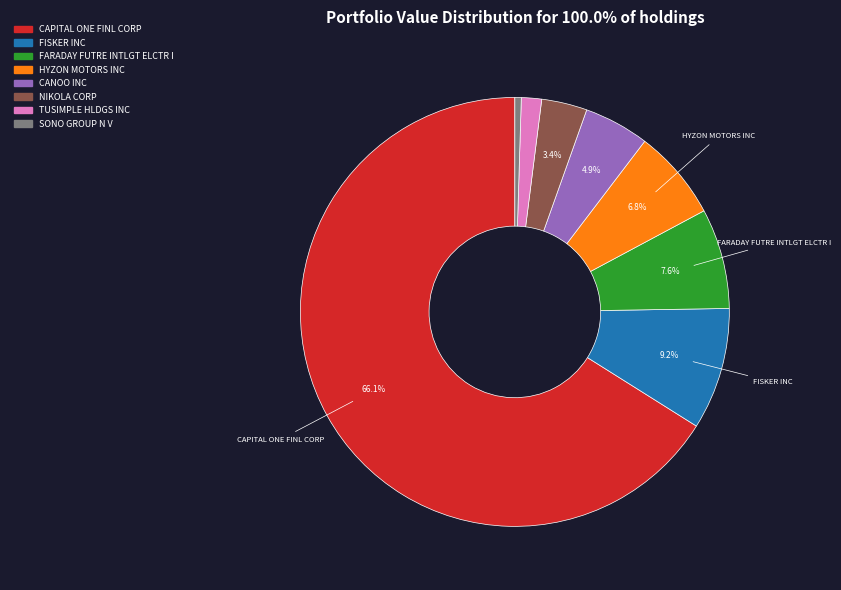

Rank the categories by value from highest to lowest.

CAPITAL ONE FINL CORP, FISKER INC, FARADAY FUTRE INTLGT ELCTR I, HYZON MOTORS INC, CANOO INC, NIKOLA CORP, TUSIMPLE HLDGS INC, SONO GROUP N V